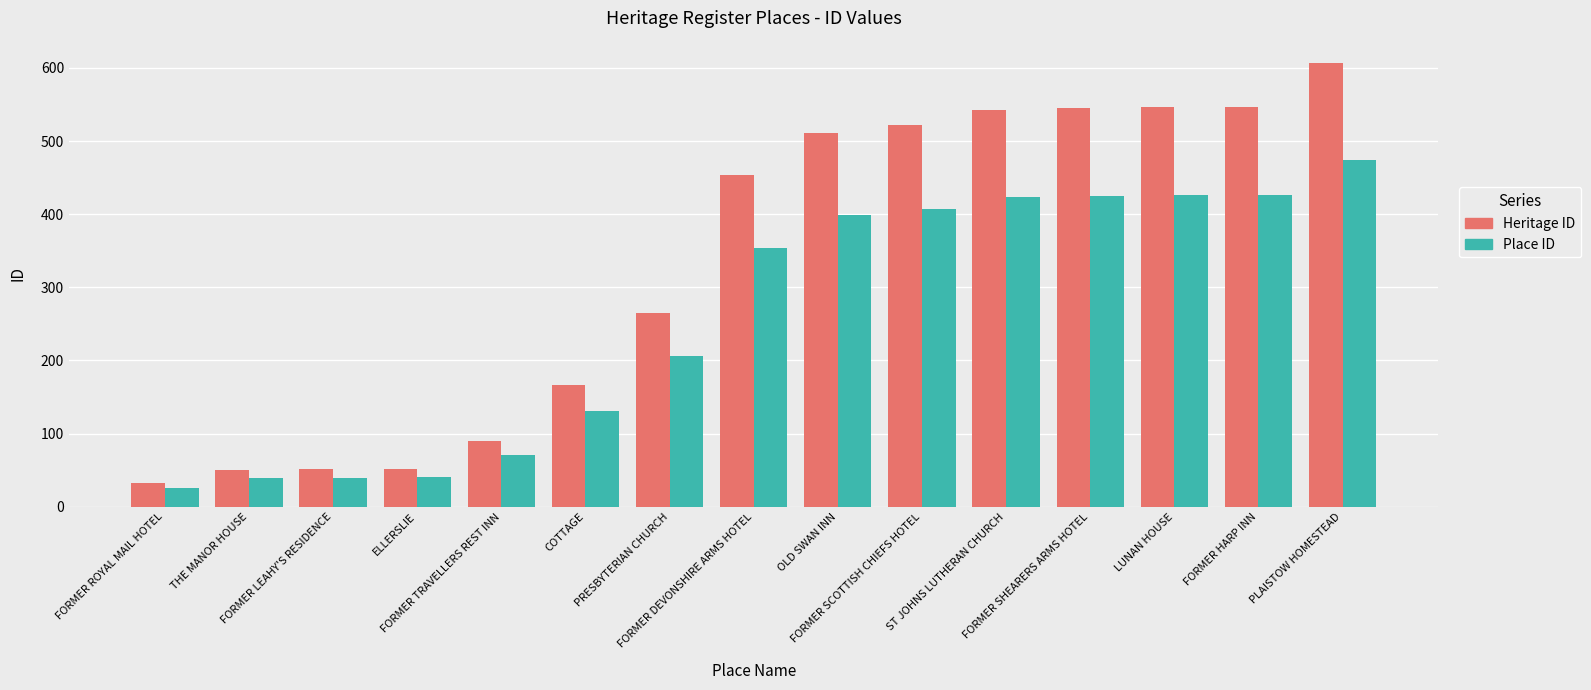

Which label corresponds to the largest value in the chart?

PLAISTOW HOMESTEAD